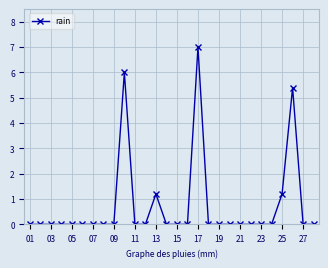

What is the greatest value displayed?

7.0